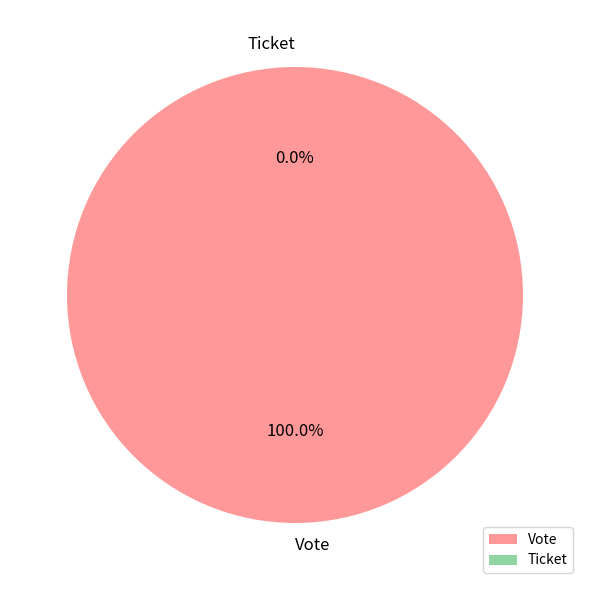

Which slice represents more than half of the pie?

Vote